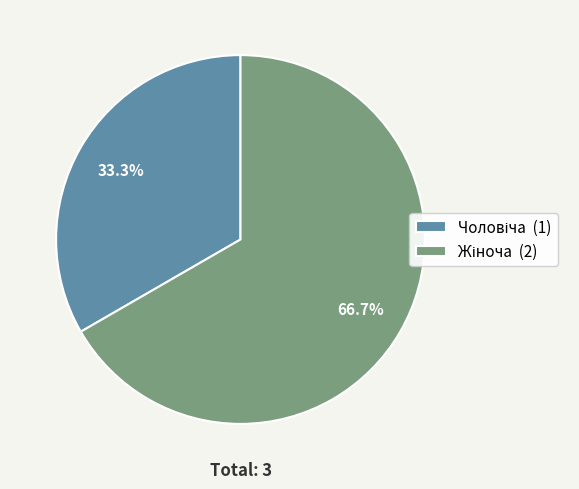

Does any single category account for the majority?

Yes